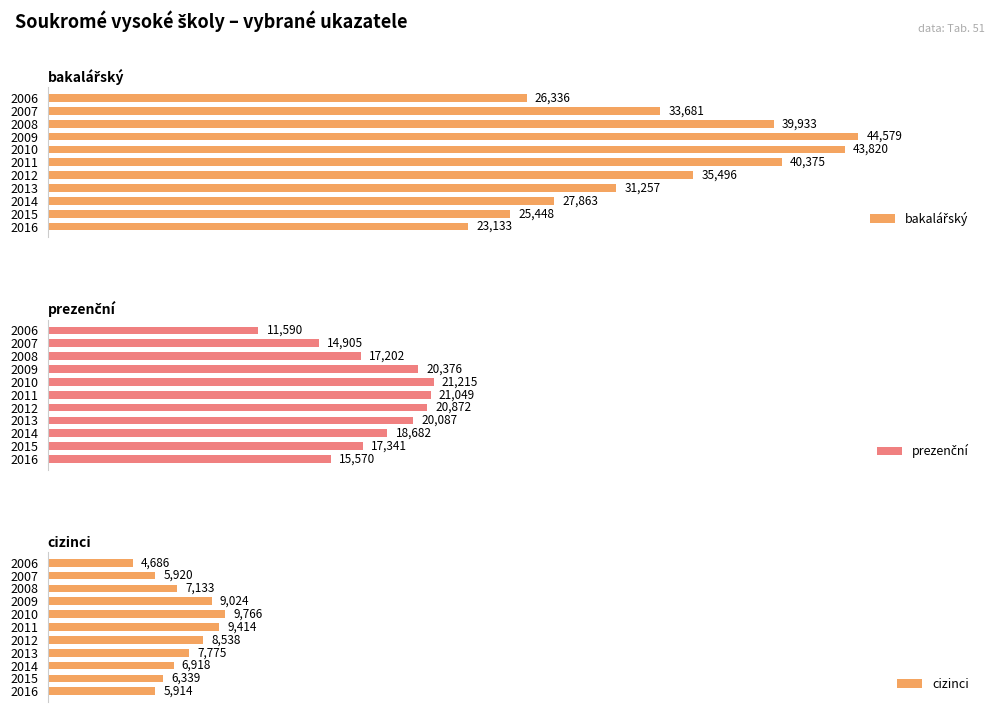

What is the value of the prezenční bar at the 6th from the left?

21049